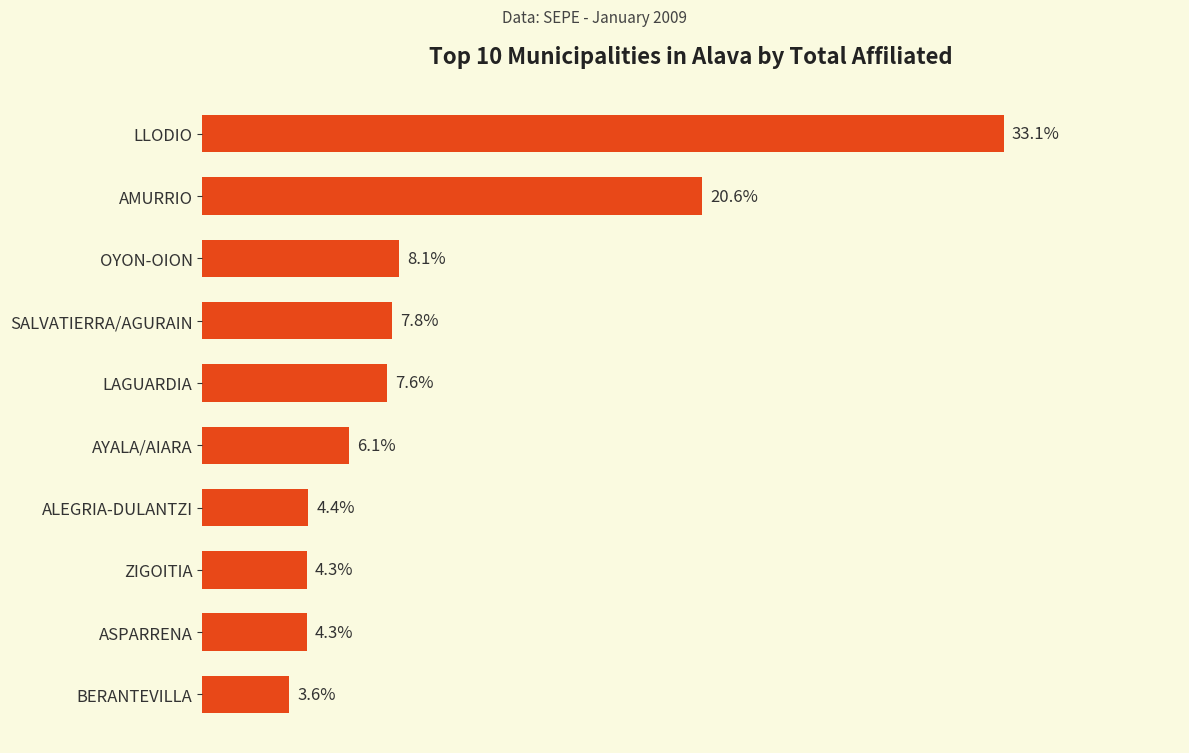

Are the bars horizontal?

Yes